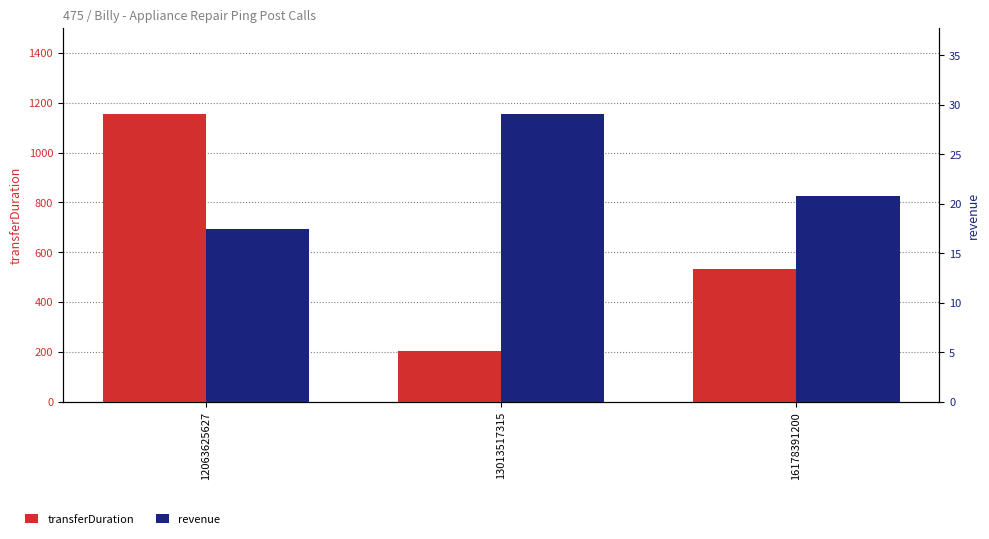

What is the approximate value of revenue at 12063625627?

17.4